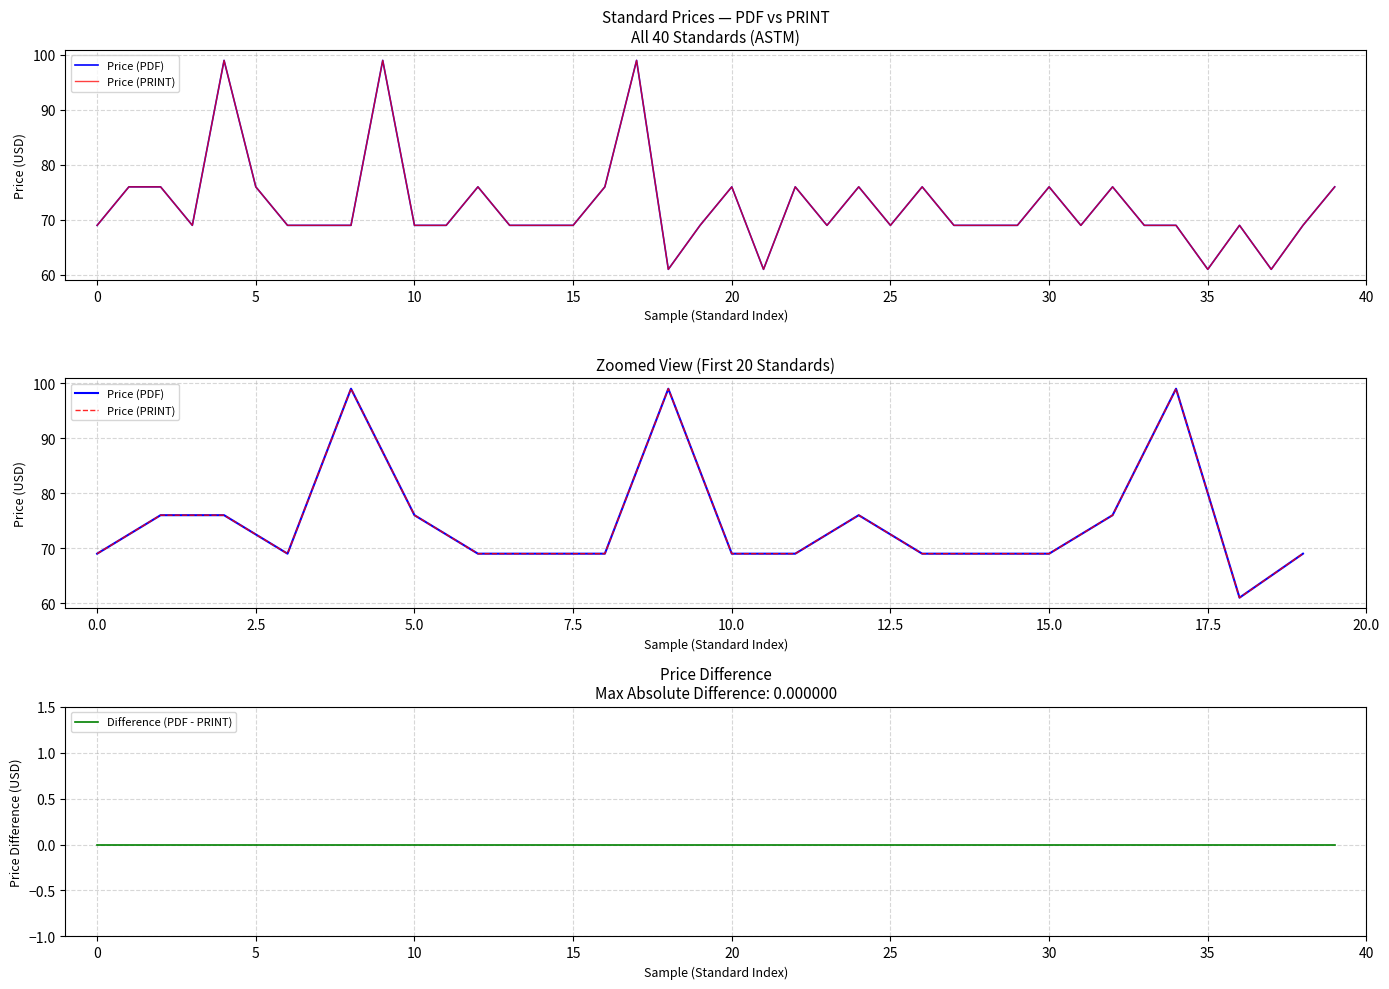

How many interior local peaks does the Price (PRINT) series have?

11